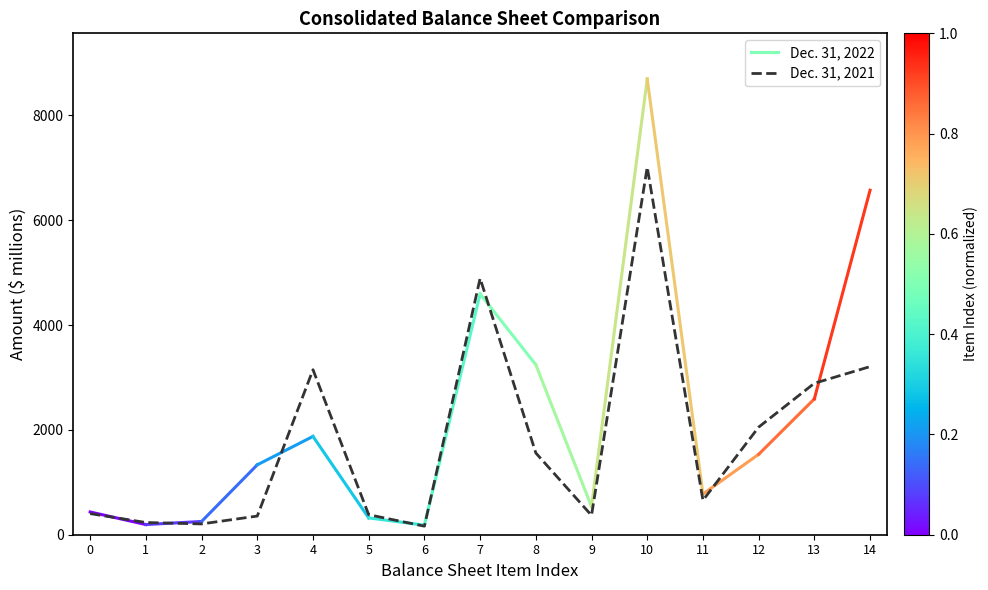

Approximately how many times larger is the value at 13 compared to 3?

8.1